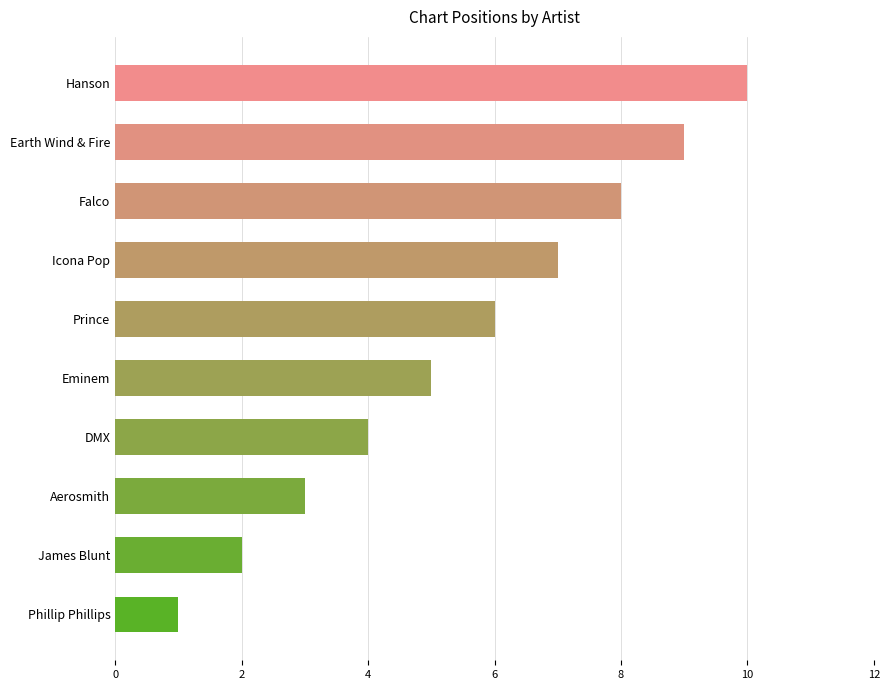

What is the average value?

6